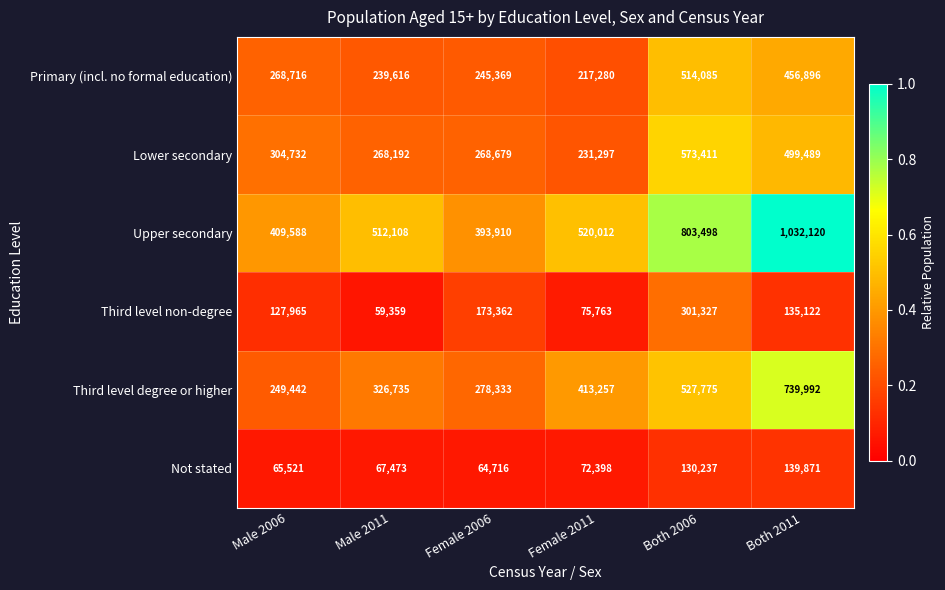

What is the maximum value shown in the chart?

1032120